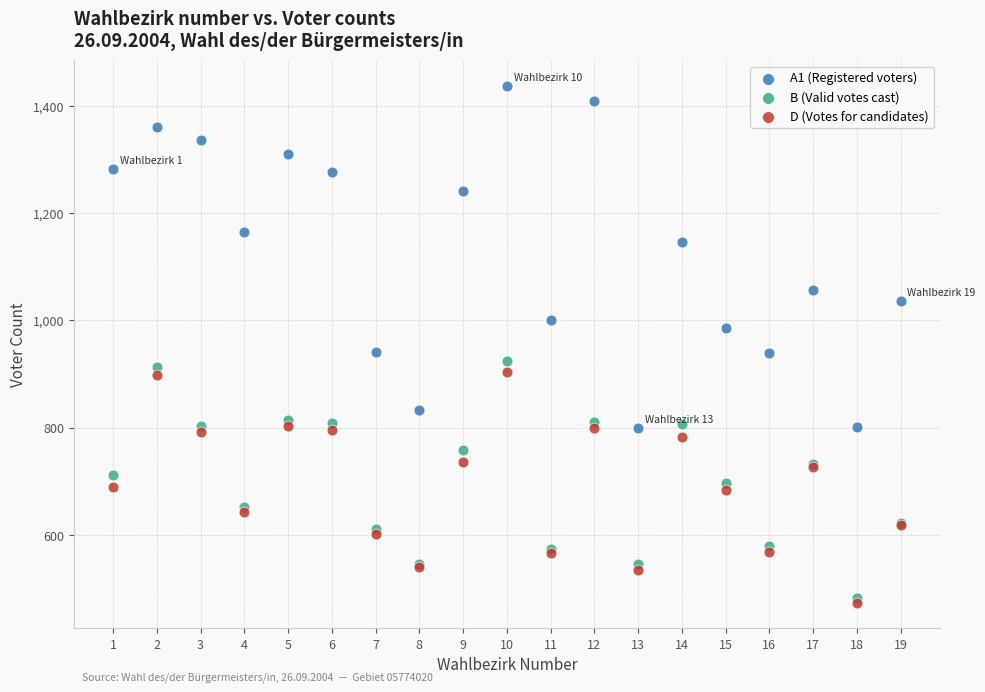

What are all the series names shown in the legend?

A1 (Registered voters), B (Valid votes cast), D (Votes for candidates)